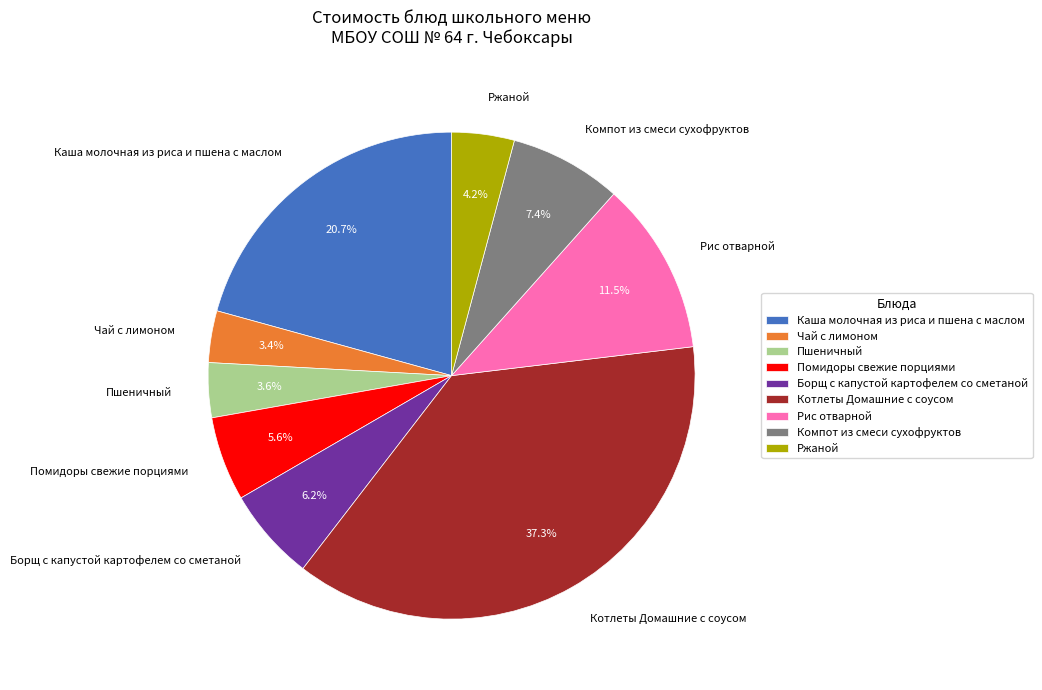

To the nearest percent, what portion does Пшеничный represent?

4%